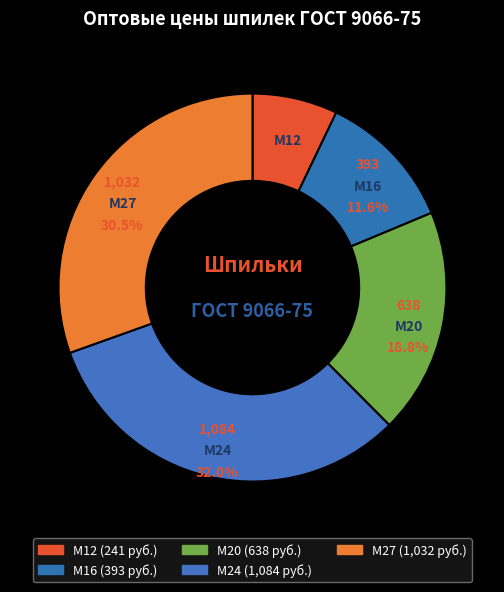

Does М20 account for over 50% of the chart?

No